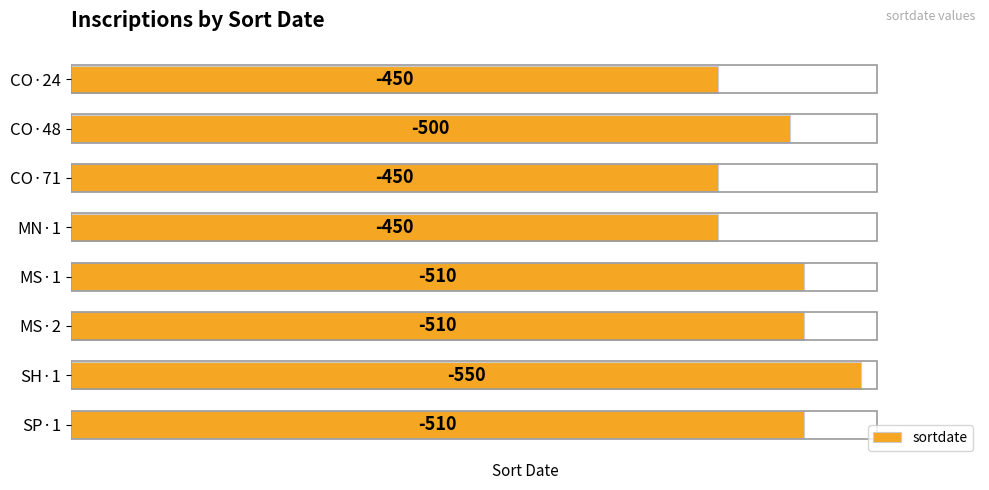

Are the bars horizontal?

Yes